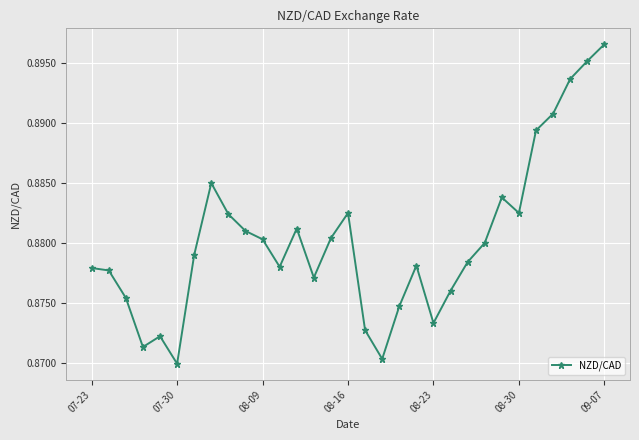

How many lines are shown in the chart?

1